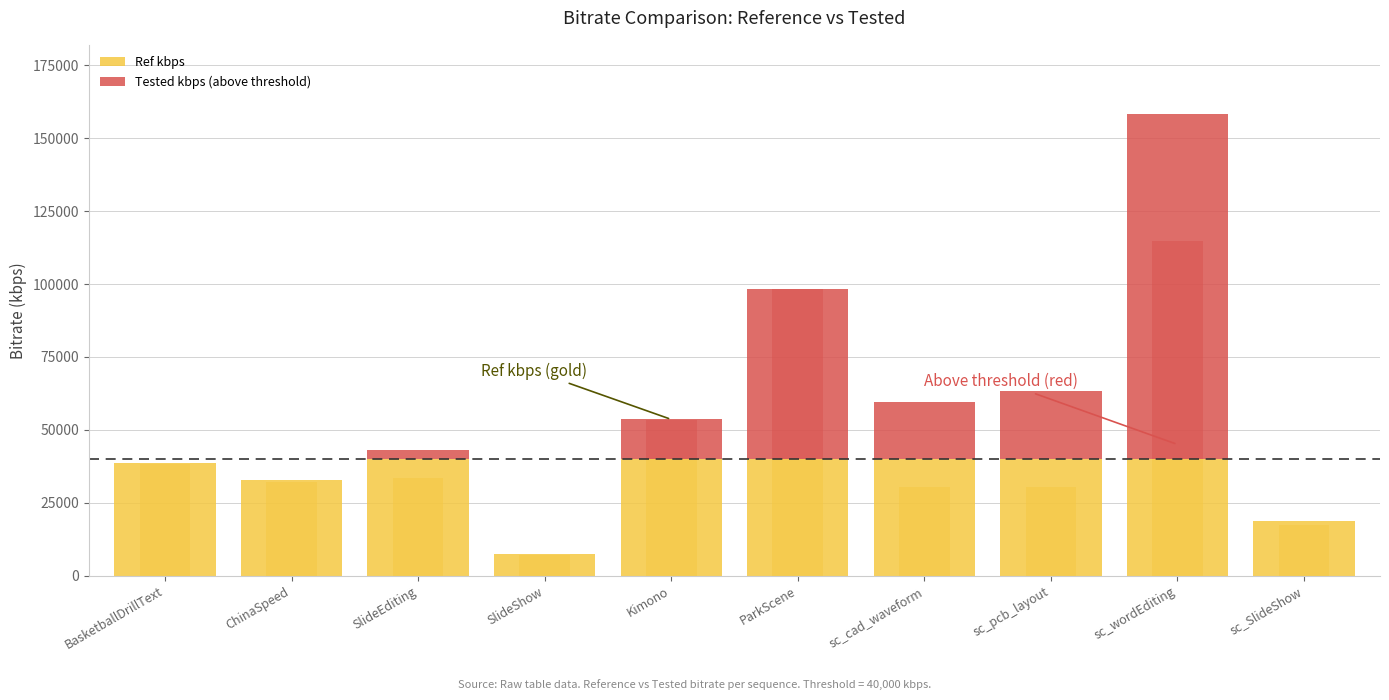

How many categories are shown in the chart?

10